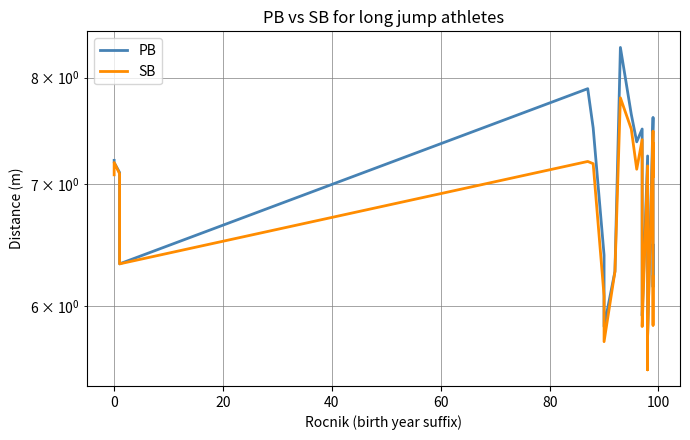

What is the value of the PB point at the 11th from the left?

7.6